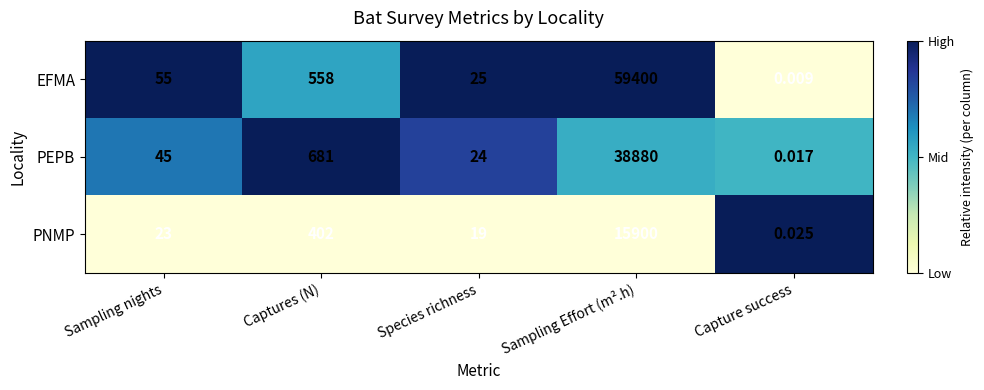

At which label does PNMP reach its peak?

Sampling Effort (m².h)